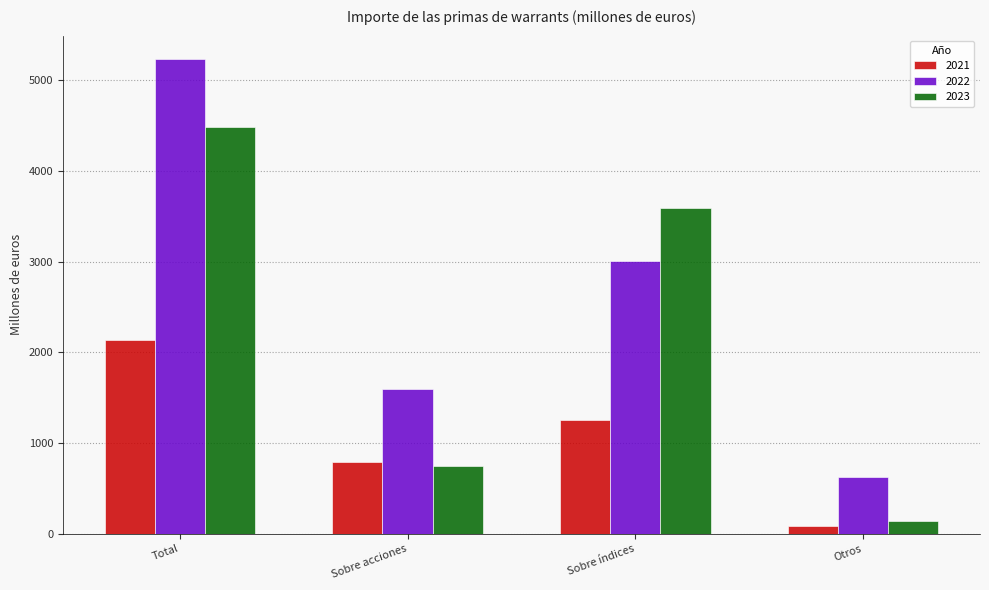

What position from the left is Sobre índices?

3